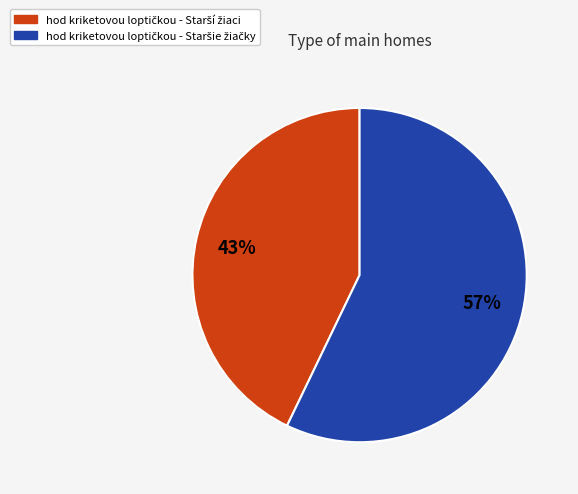

How many slices are in this pie chart?

2